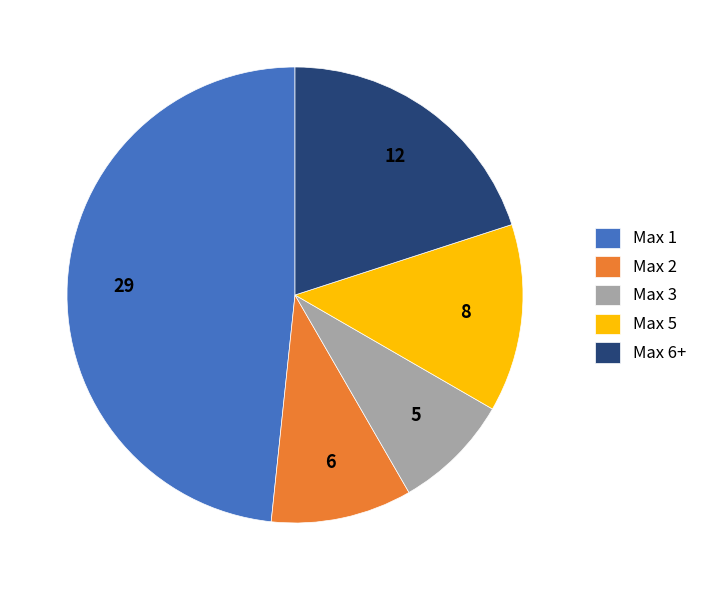

Is Max 1 the majority of the pie?

No